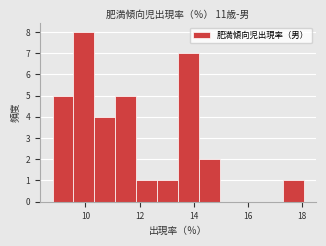

Around what value on the x-axis is the tallest bar? Give the approximate position of its centre, as read against the axis.

10.0